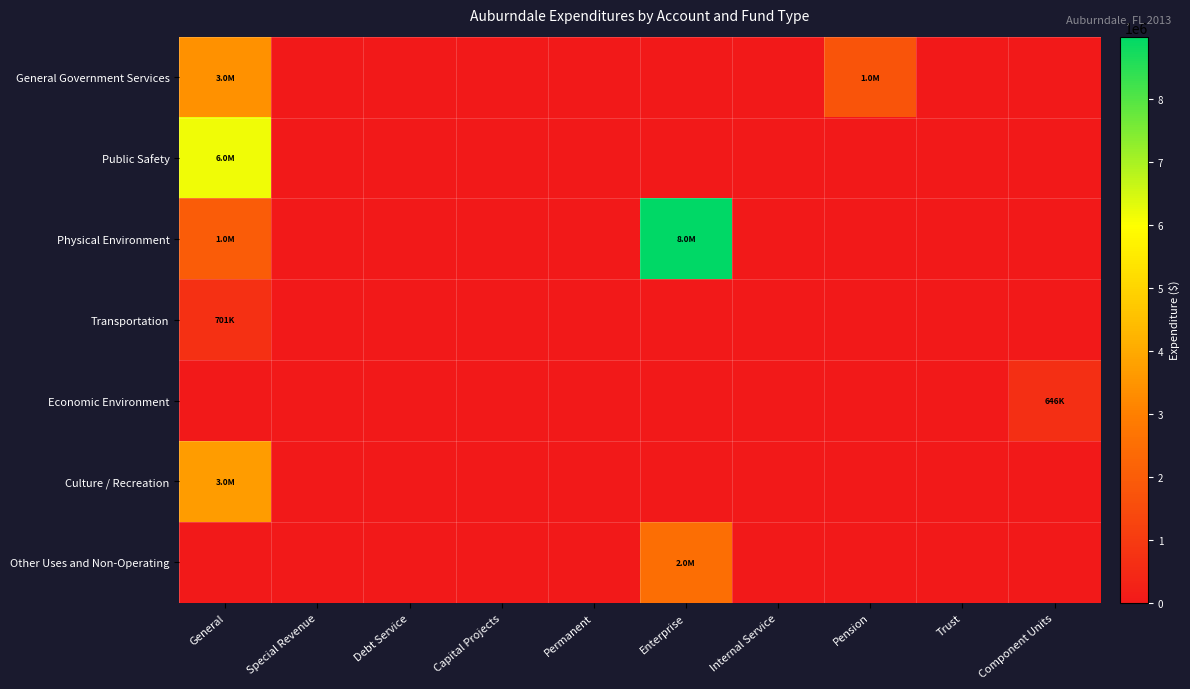

Reading right to left, list all the values displayed in this chart.

General Government Services: Component Units=0	Trust=0	Pension=1724624	Internal Service=0	Enterprise=0	Permanent=0	Capital Projects=0	Debt Service=0	Special Revenue=0	General=3428321
Public Safety: Component Units=0	Trust=0	Pension=0	Internal Service=0	Enterprise=0	Permanent=0	Capital Projects=0	Debt Service=0	Special Revenue=0	General=6182127
Physical Environment: Component Units=0	Trust=0	Pension=0	Internal Service=0	Enterprise=8993425	Permanent=0	Capital Projects=0	Debt Service=0	Special Revenue=0	General=1979426
Transportation: Component Units=0	Trust=0	Pension=0	Internal Service=0	Enterprise=0	Permanent=0	Capital Projects=0	Debt Service=0	Special Revenue=0	General=701540
Economic Environment: Component Units=646920	Trust=0	Pension=0	Internal Service=0	Enterprise=0	Permanent=0	Capital Projects=0	Debt Service=0	Special Revenue=0	General=0
Culture / Recreation: Component Units=0	Trust=0	Pension=0	Internal Service=0	Enterprise=0	Permanent=0	Capital Projects=0	Debt Service=0	Special Revenue=0	General=3663718
Other Uses and Non-Operating: Component Units=0	Trust=0	Pension=0	Internal Service=0	Enterprise=2494636	Permanent=0	Capital Projects=0	Debt Service=0	Special Revenue=0	General=0